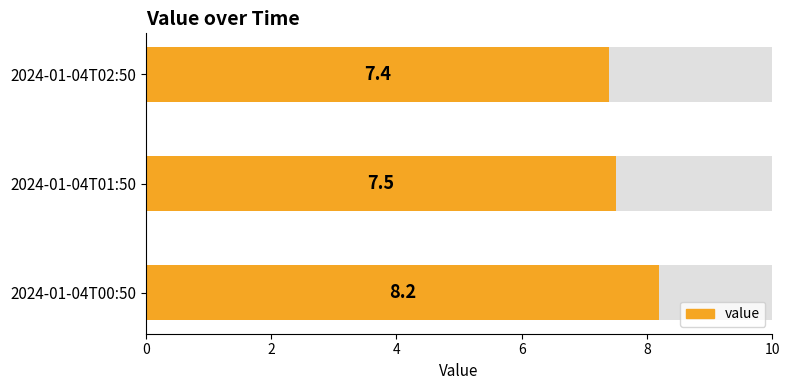

How many series are shown in this chart?

1